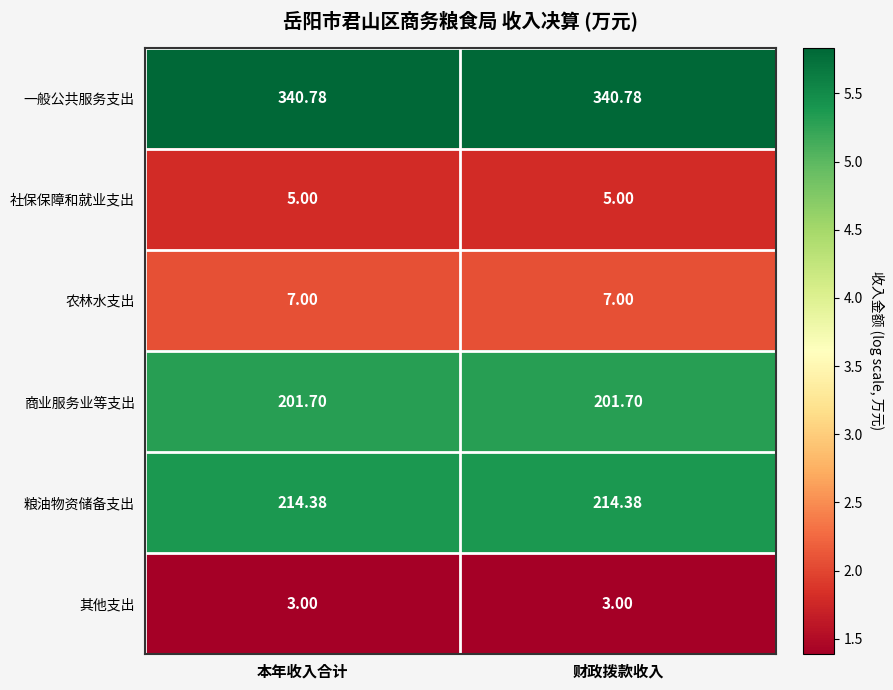

List the series in order of their peak value, lowest first.

其他支出, 社保保障和就业支出, 农林水支出, 商业服务业等支出, 粮油物资储备支出, 一般公共服务支出